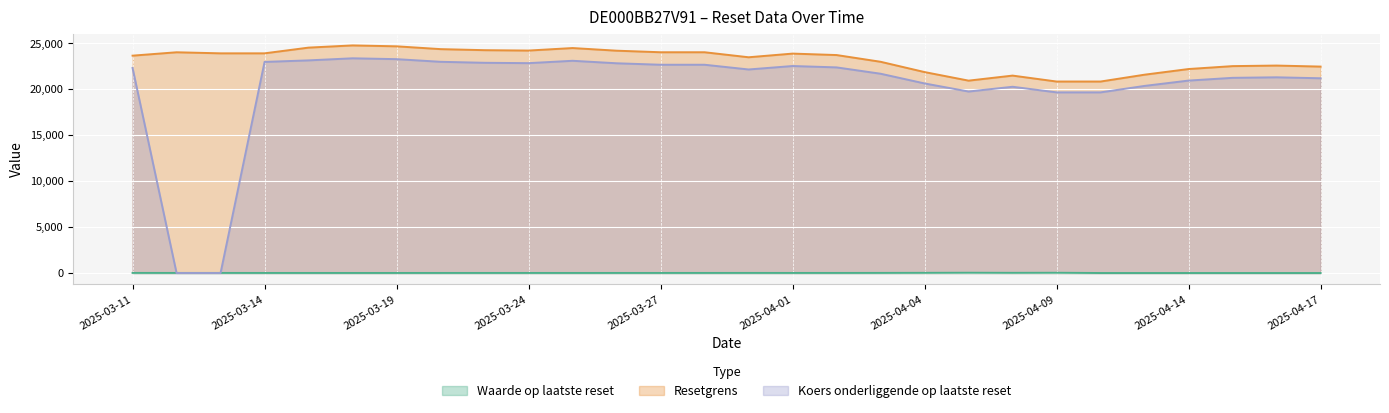

True or false: Koers onderliggende op laatste reset and Waarde op laatste reset intersect in this chart.

True